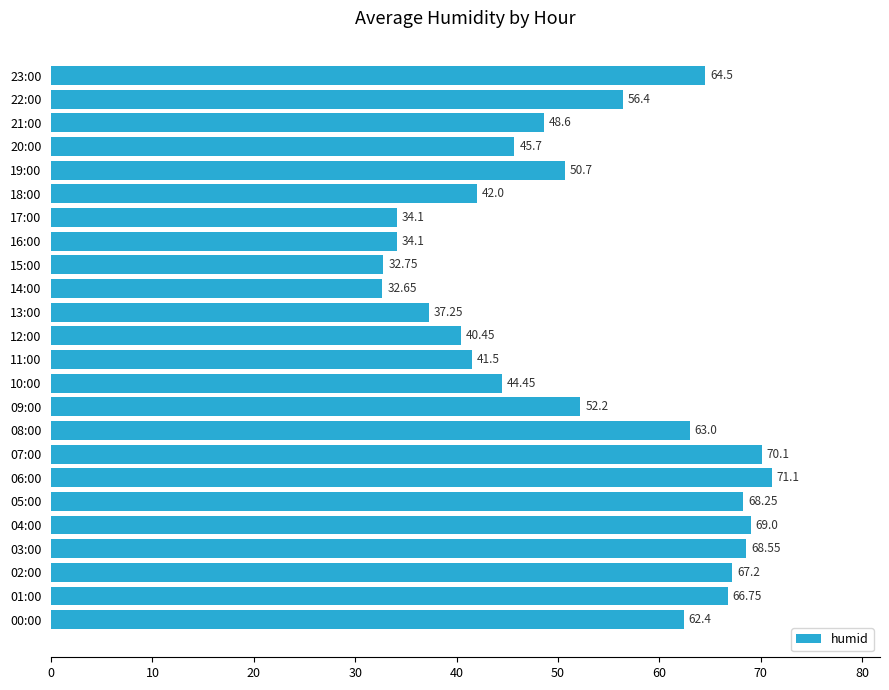

What is the average value?

52.7